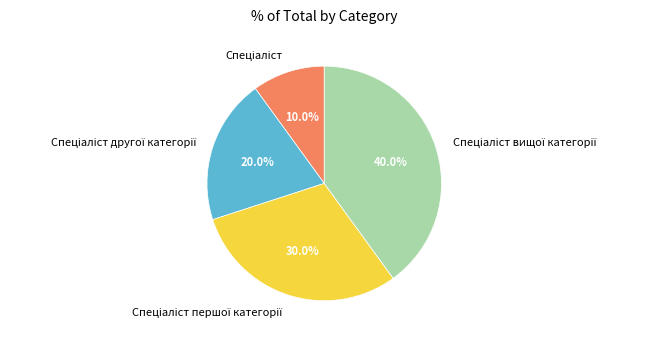

Does any single category account for the majority?

No